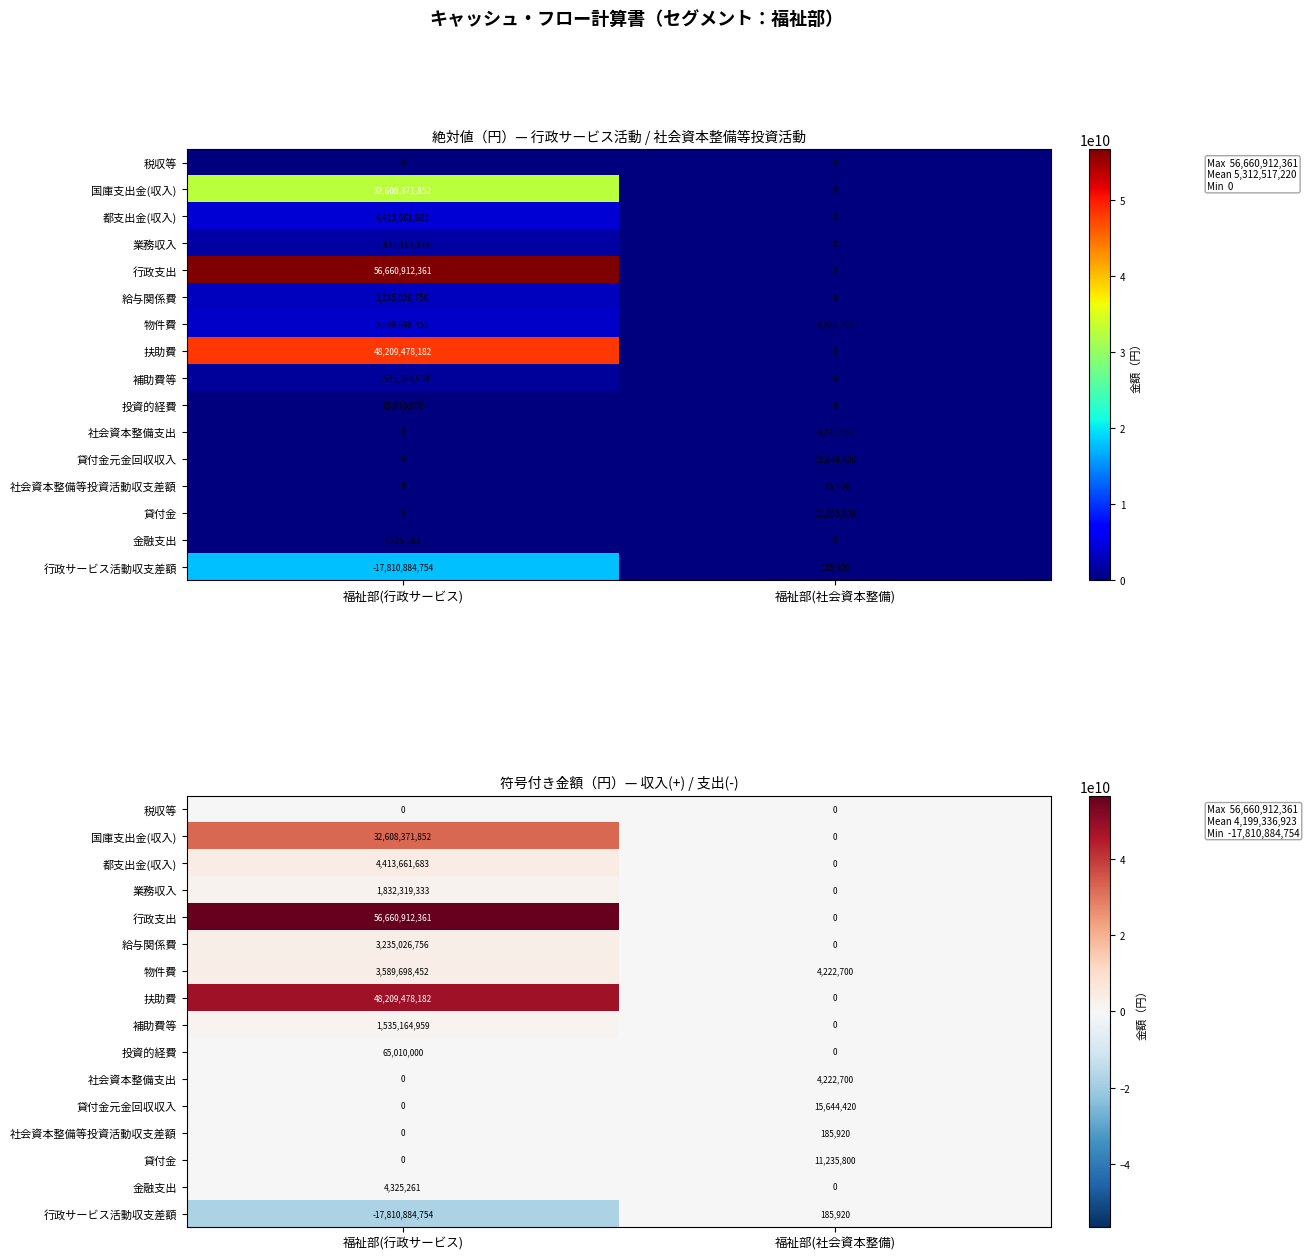

What is the difference between the maximum and minimum values in the 業務収入 series?

1832319333